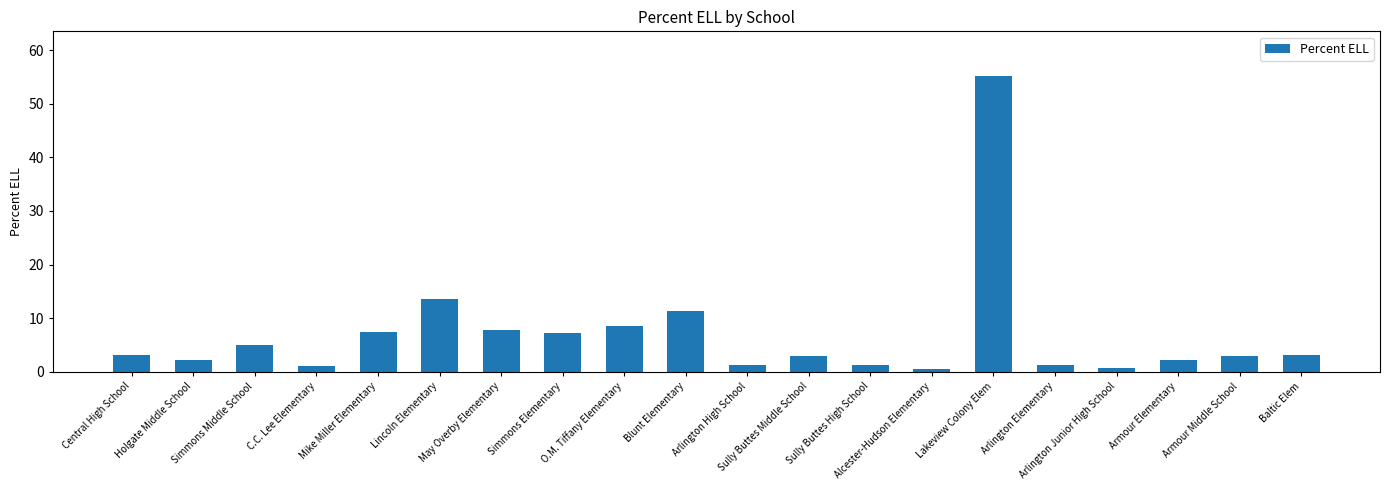

What is the difference between the second highest and minimum values?

13.1